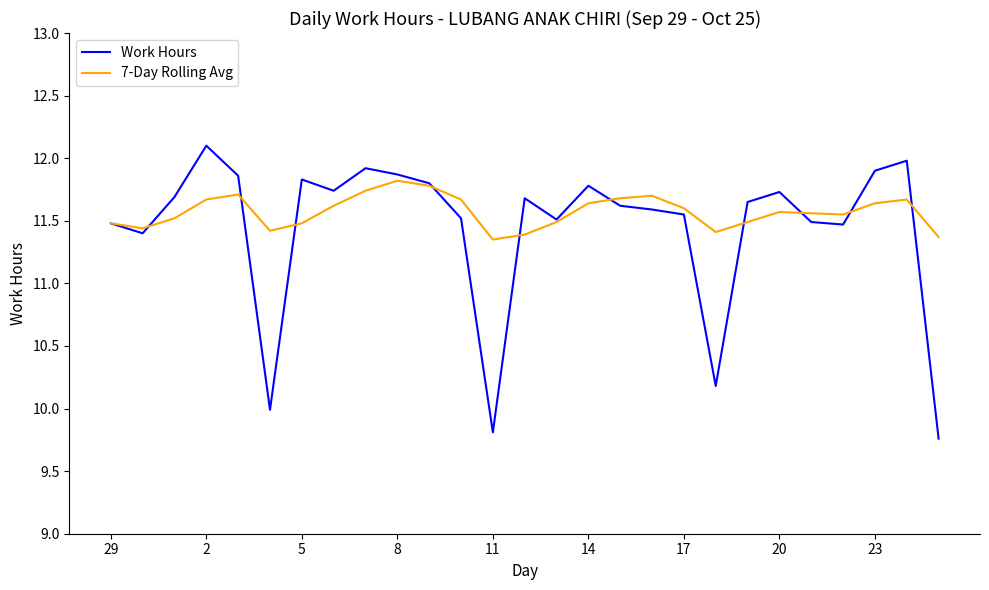

What is the highest value of the 7-Day Rolling Avg series?

11.8